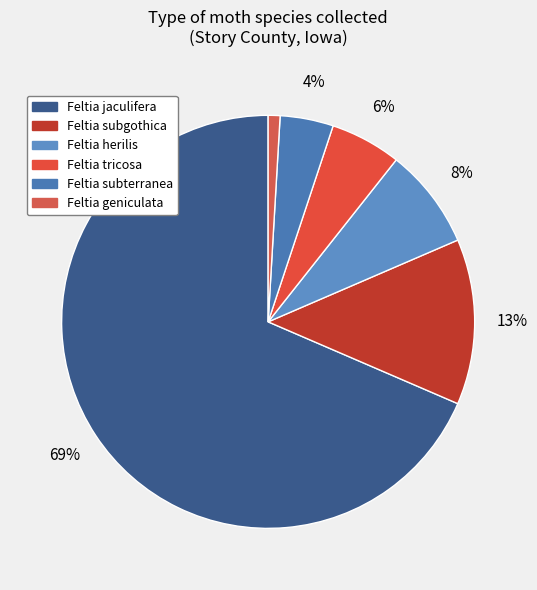

Which slice is the smallest?

Feltia geniculata